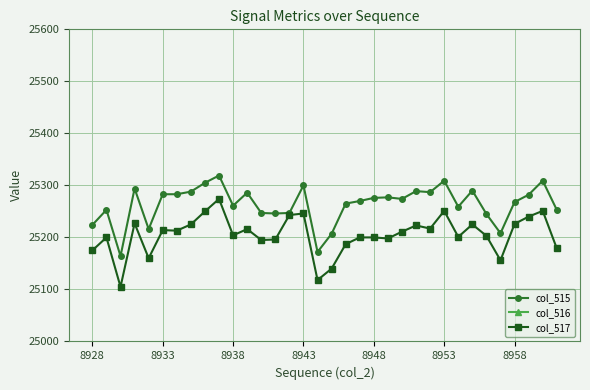

What is the minimum value for col_517?

25105